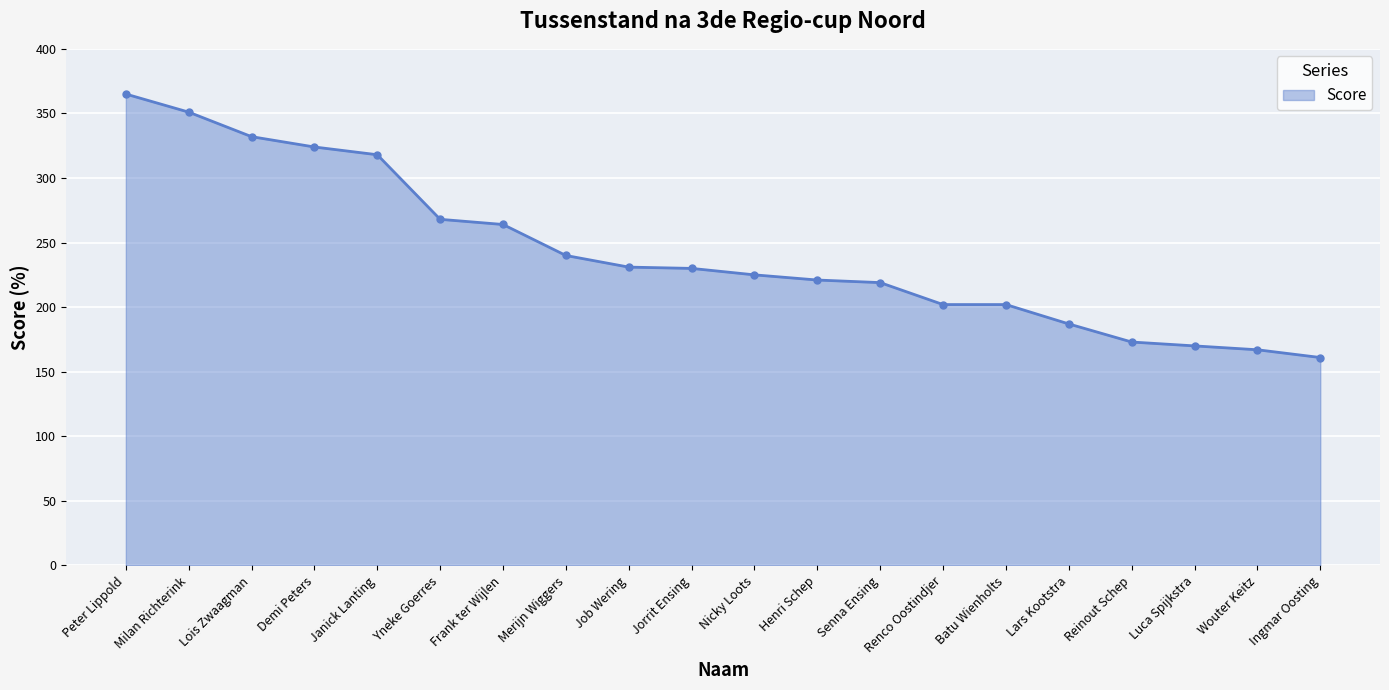

Read the value at Job Wering, to the nearest 50.

250